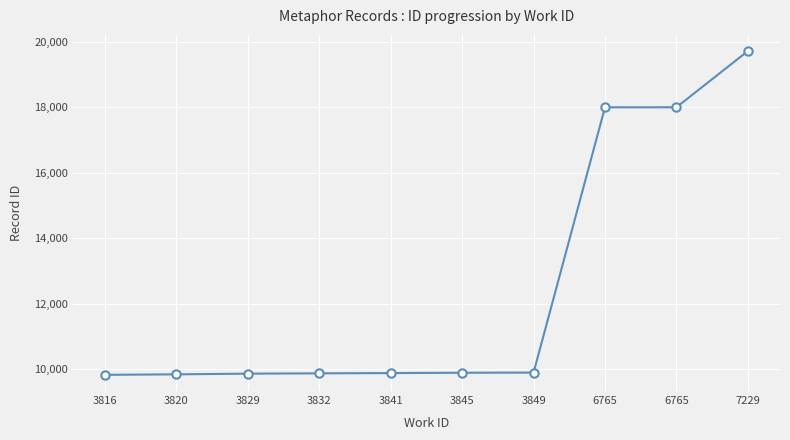

Reading right to left, what are all the values shown in this chart?

7229=19723	6765=18005	6765=18004	3849=9894	3845=9889	3841=9879	3832=9871	3829=9861	3820=9840	3816=9825